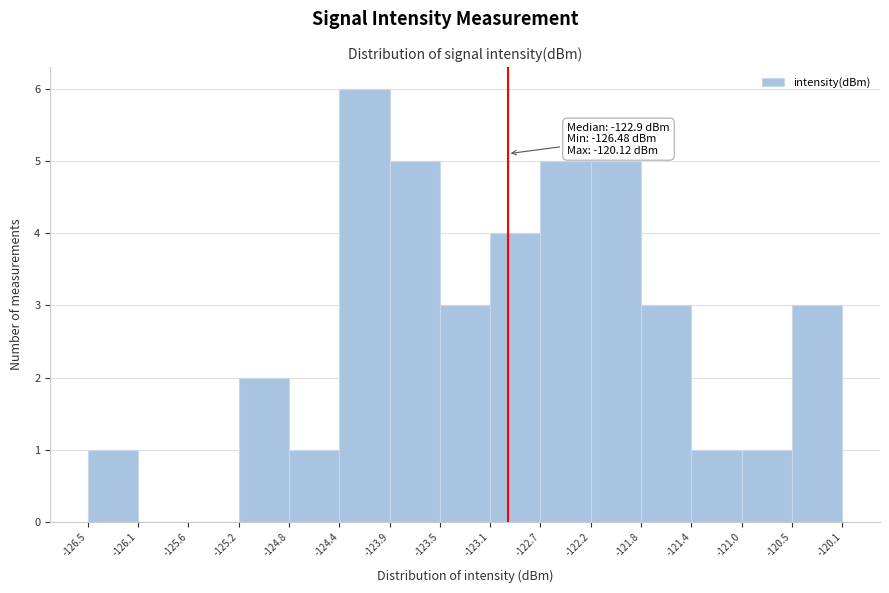

Over which range of the x-axis is the bar tallest?

-124.4 to -123.9